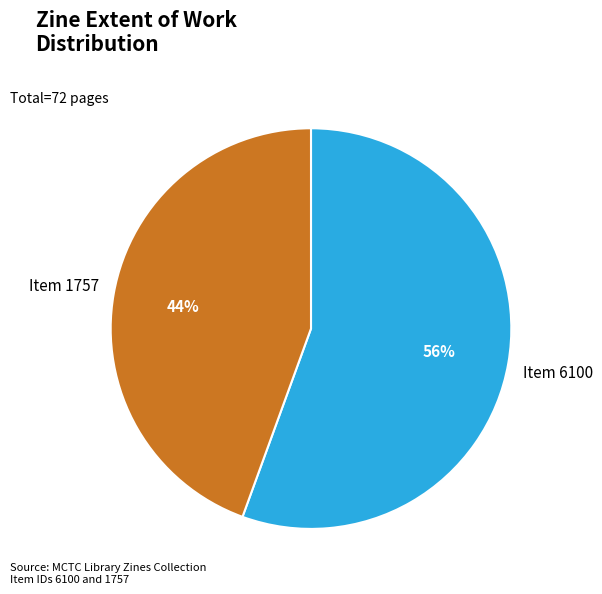

To the nearest percent, what is the combined percentage of Item 6100 and Item 1757?

100%